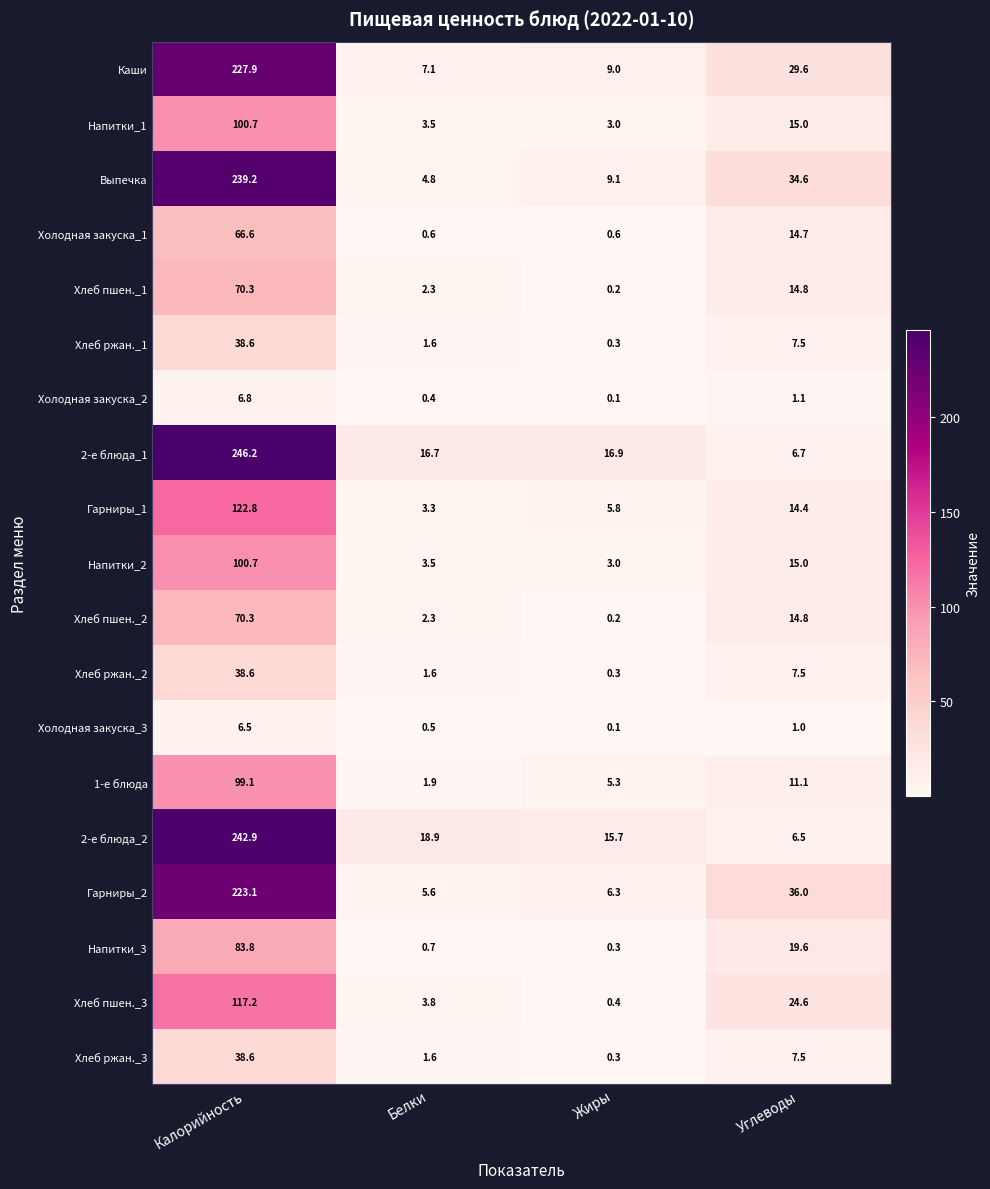

Which label corresponds to the smallest value in the chart?

Жиры